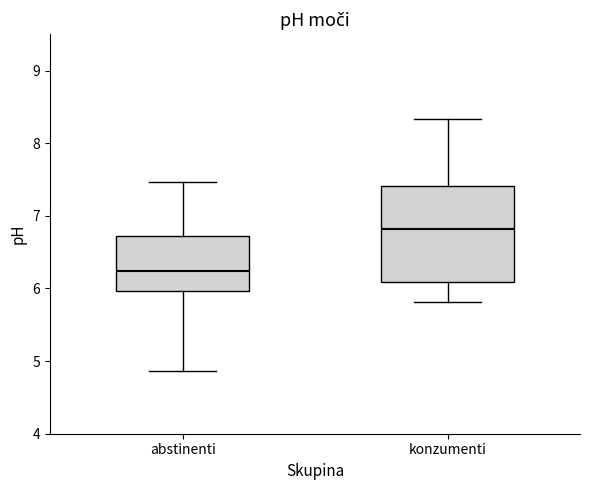

Which box is the tallest, from its lower edge to its upper edge?

konzumenti